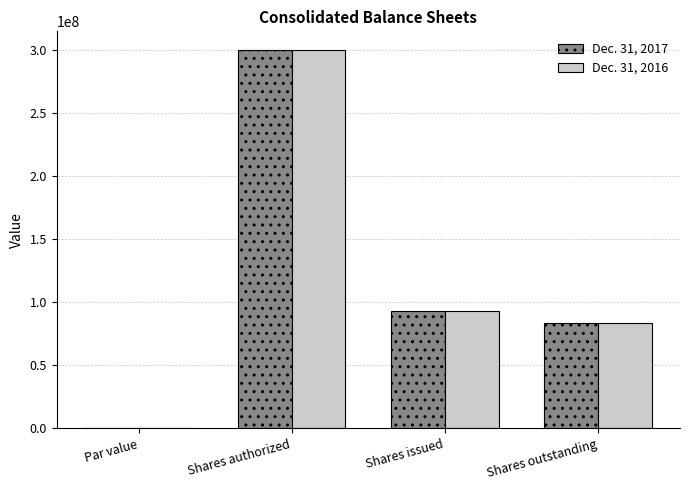

The value of Dec. 31, 2017 at Shares issued is 51337509. True or false?

False